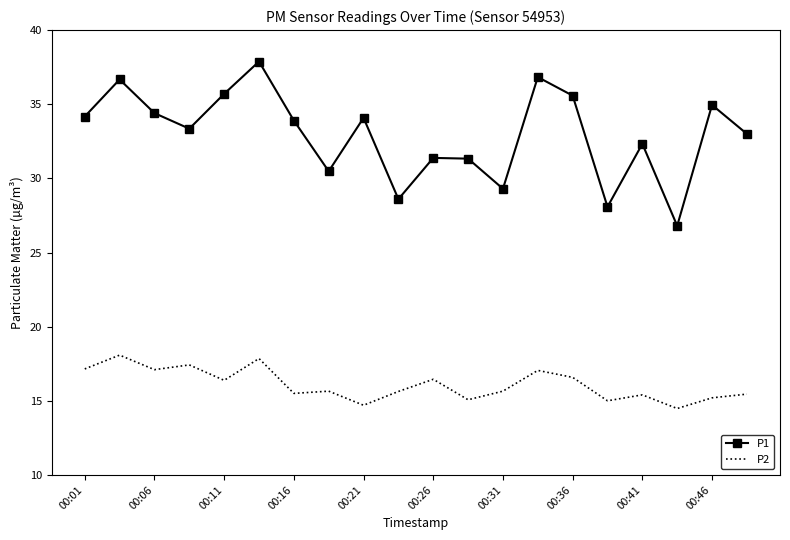

Rank the series by their average value, from highest to lowest.

P1, P2